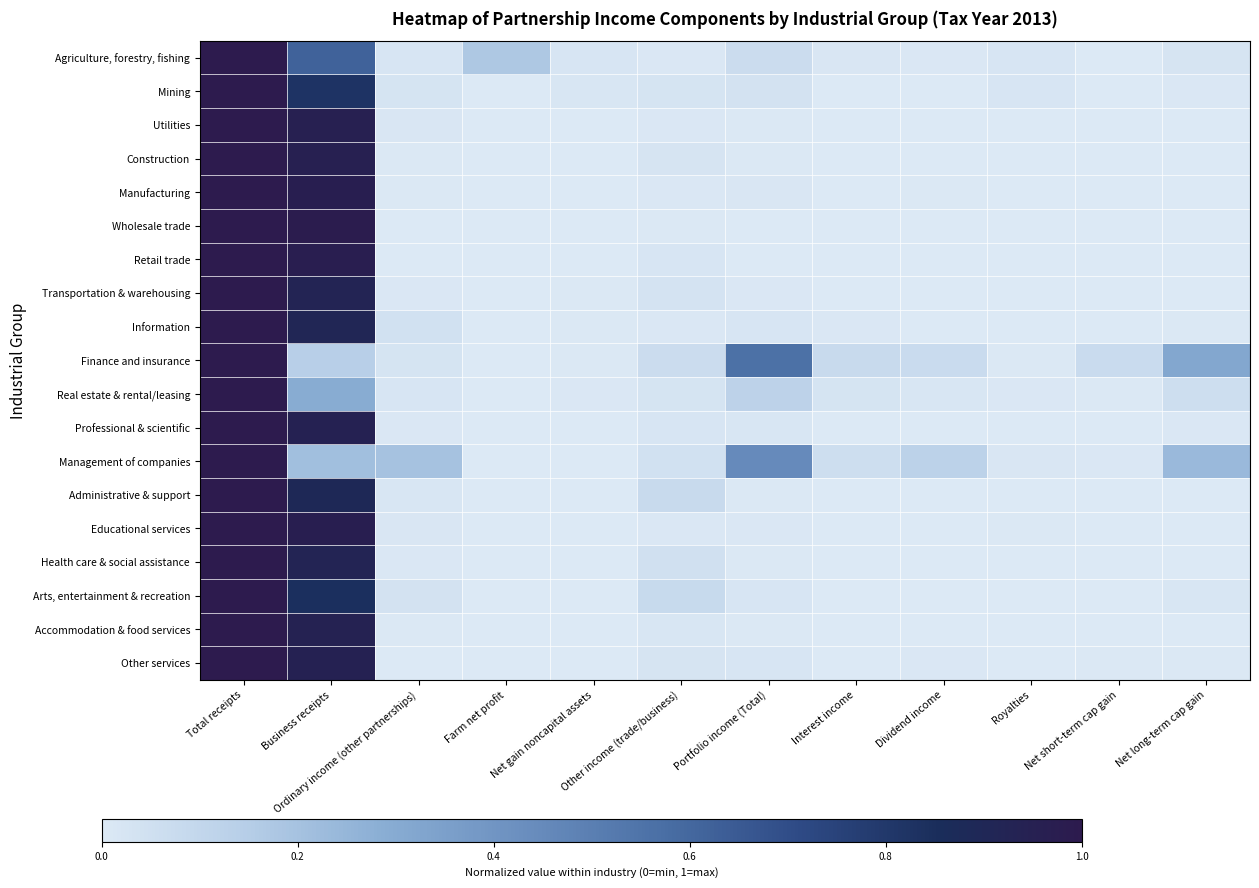

At how many categories does at least one series exceed 0?

12